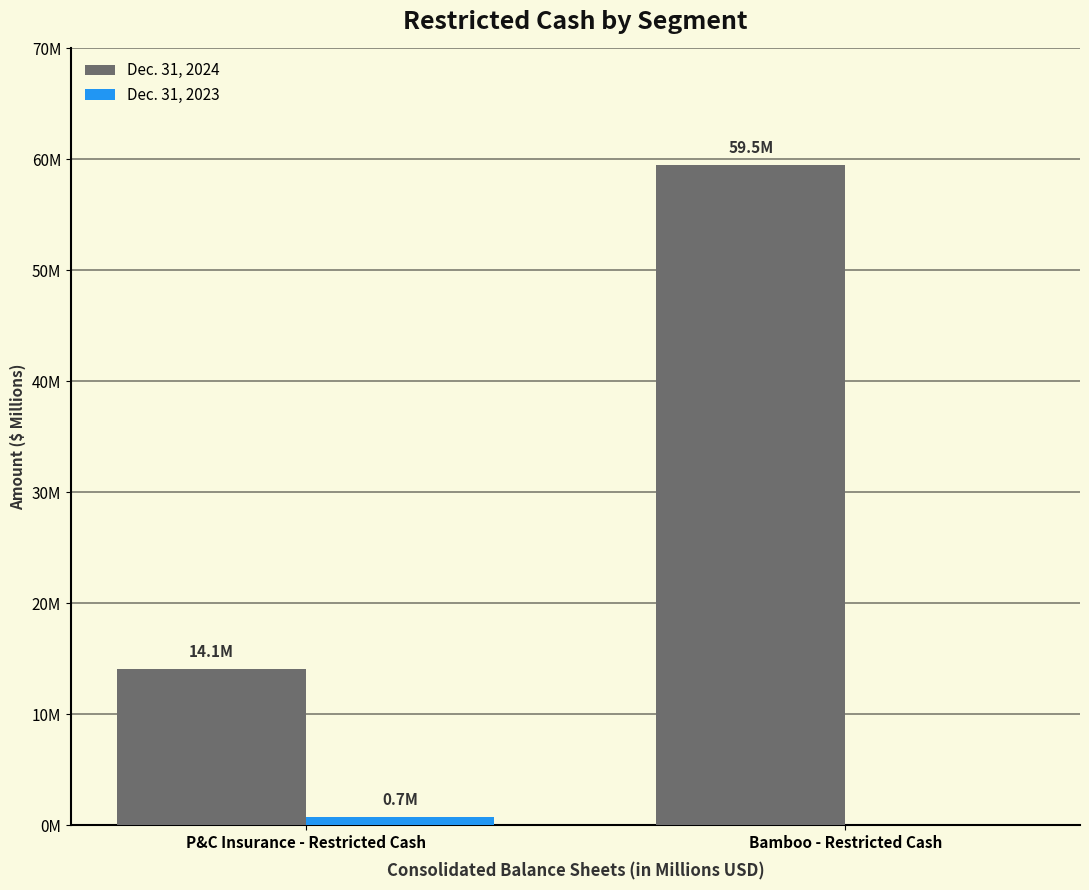

Are the bars horizontal?

No